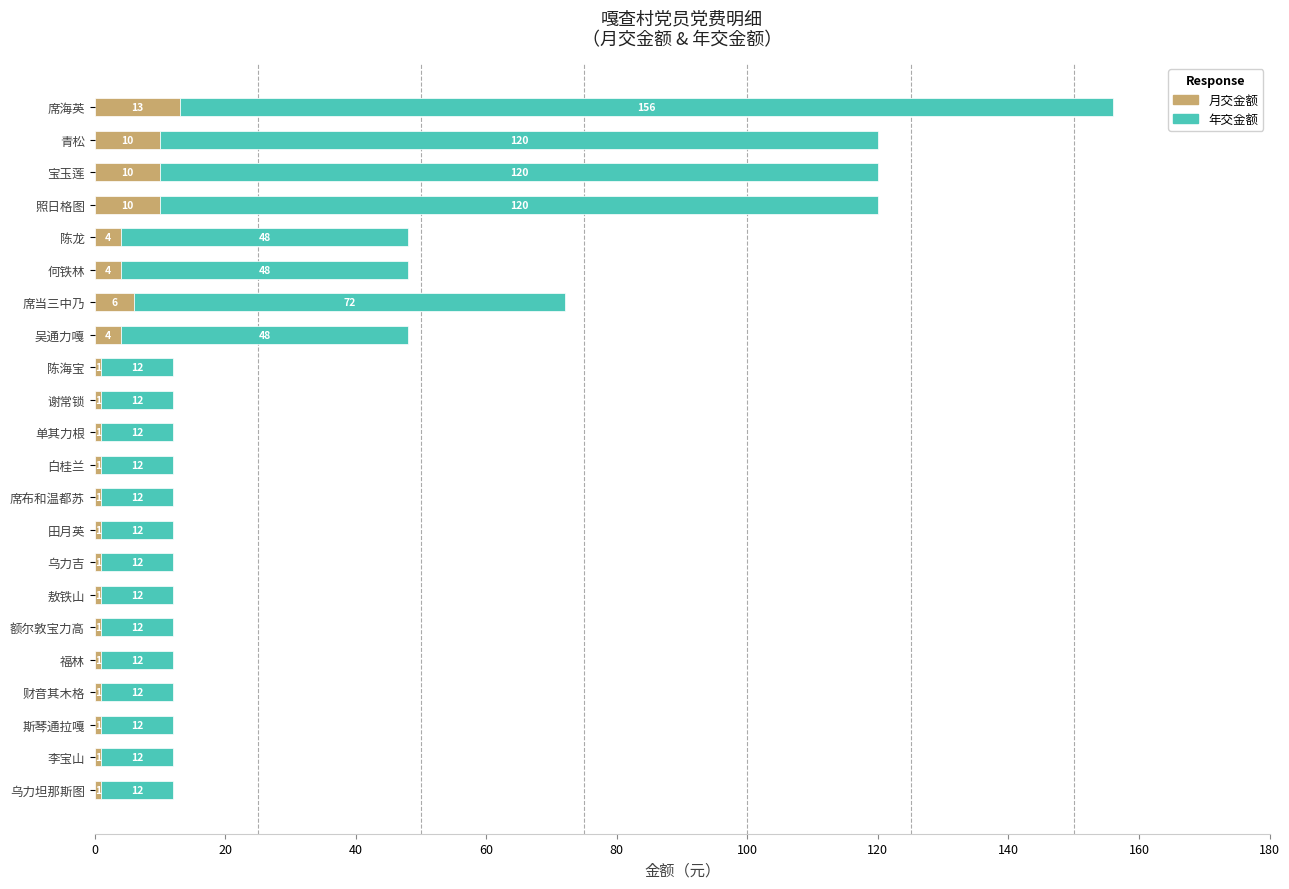

What is the total value across all series at 照日格图?

120